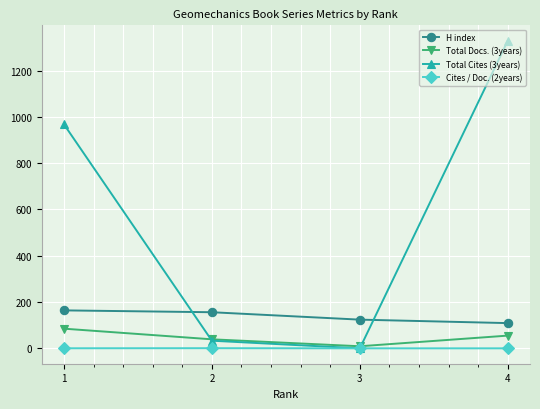

What is the highest value of the Total Cites (3years) series?

1329.0